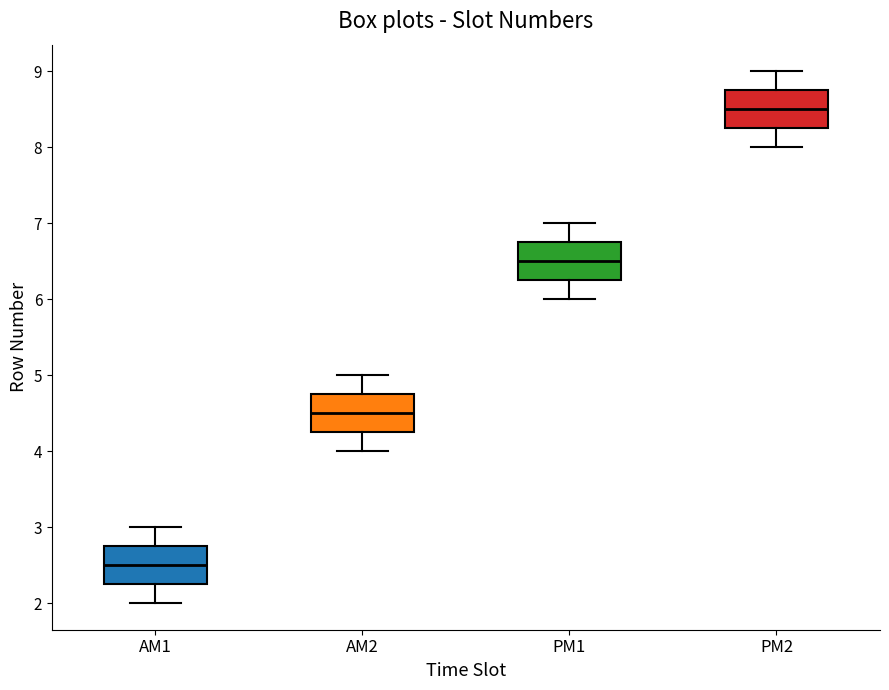

Reading left to right, transcribe this box plot: for each box, give where its median line is, the range the box spans, and where its two whiskers end, as read against the y-axis. The values are not printed on the chart, so give them approximately, as read against the axis.

AM1: median 2.5, box 2.3 to 2.8, whiskers 2.0 to 3.0
AM2: median 4.5, box 4.3 to 4.8, whiskers 4.0 to 5.0
PM1: median 6.5, box 6.3 to 6.8, whiskers 6.0 to 7.0
PM2: median 8.5, box 8.3 to 8.8, whiskers 8.0 to 9.0